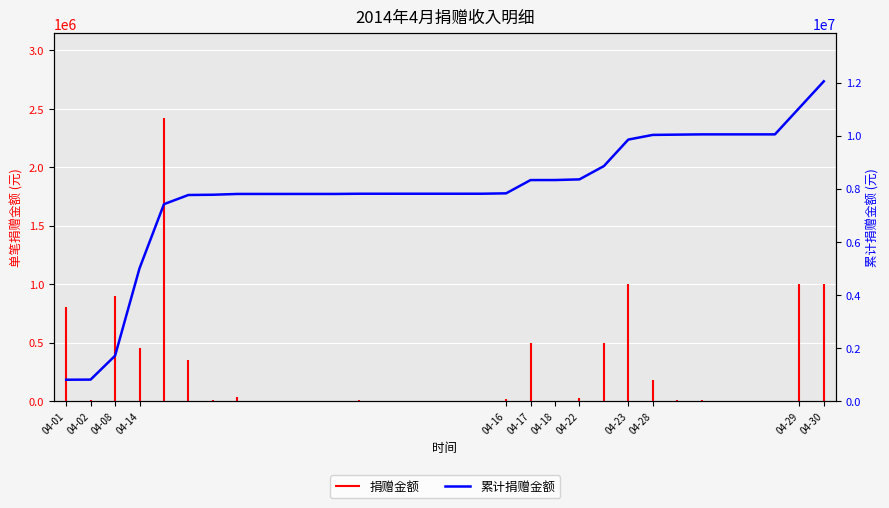

What is the change in value from 04-30 to 28?

+2245458.2